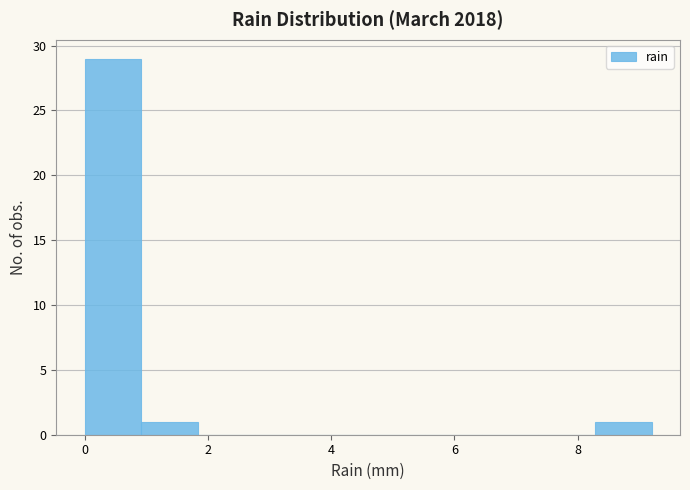

Reading left to right, transcribe this chart: for each bar, give the range it covers on the x-axis and its height. Neither the bar edges nor the heights are printed on the chart, so give them approximately, as read against the axes.

0.00 to 0.92: 29
0.92 to 1.84: 1
1.84 to 2.76: 0
2.76 to 3.68: 0
3.68 to 4.60: 0
4.60 to 5.52: 0
5.52 to 6.44: 0
6.44 to 7.36: 0
7.36 to 8.28: 0
8.28 to 9.20: 1